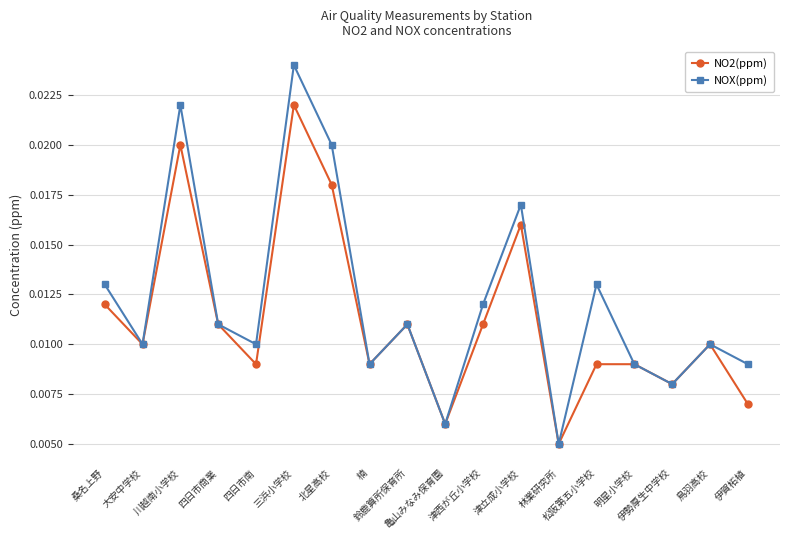

At which category does NO2(ppm) reach its first local peak?

川越南小学校